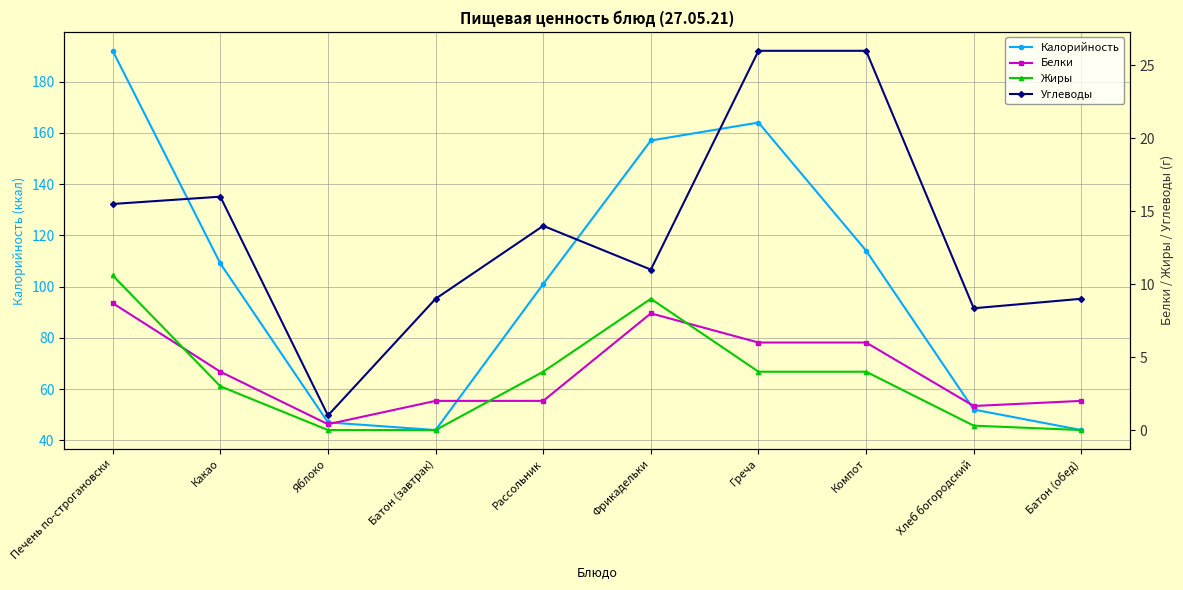

Which series has the largest range (max minus min)?

Калорийность